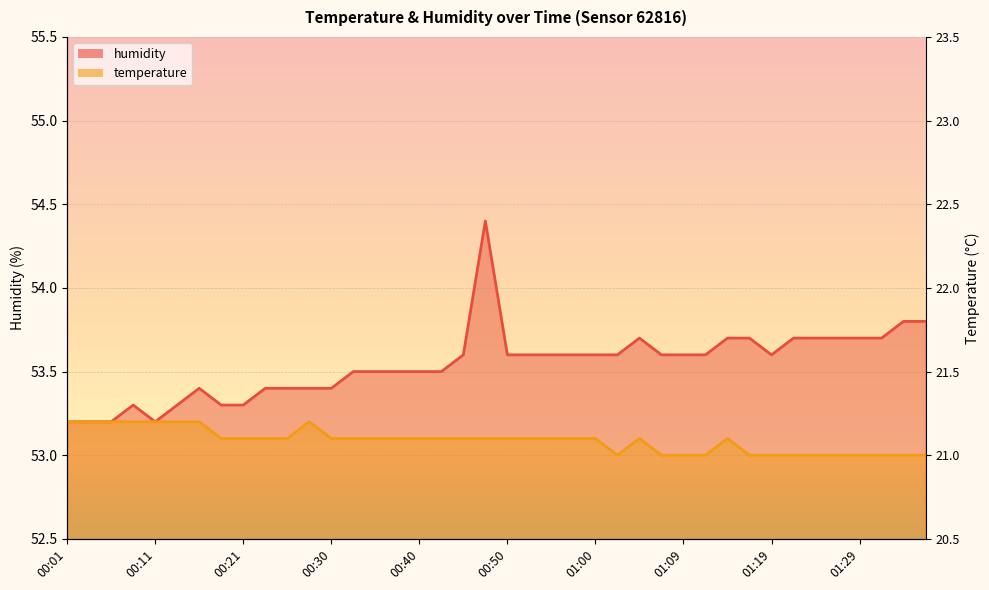

What is the difference between the second highest and second lowest values in the humidity series?

0.6